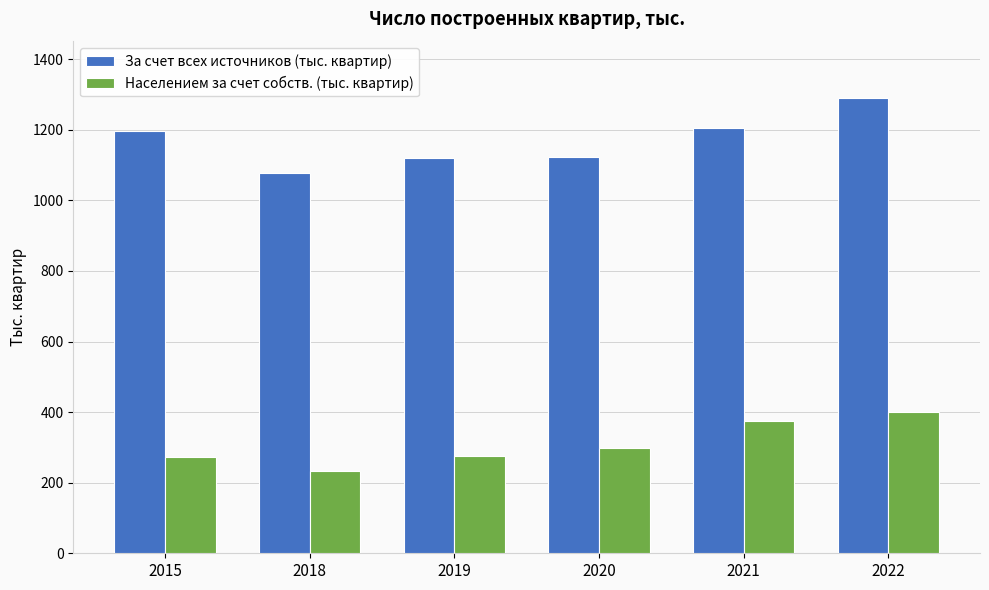

Rank the series at 2019 from lowest to highest value.

Населением за счет собств. (тыс. квартир), За счет всех источников (тыс. квартир)